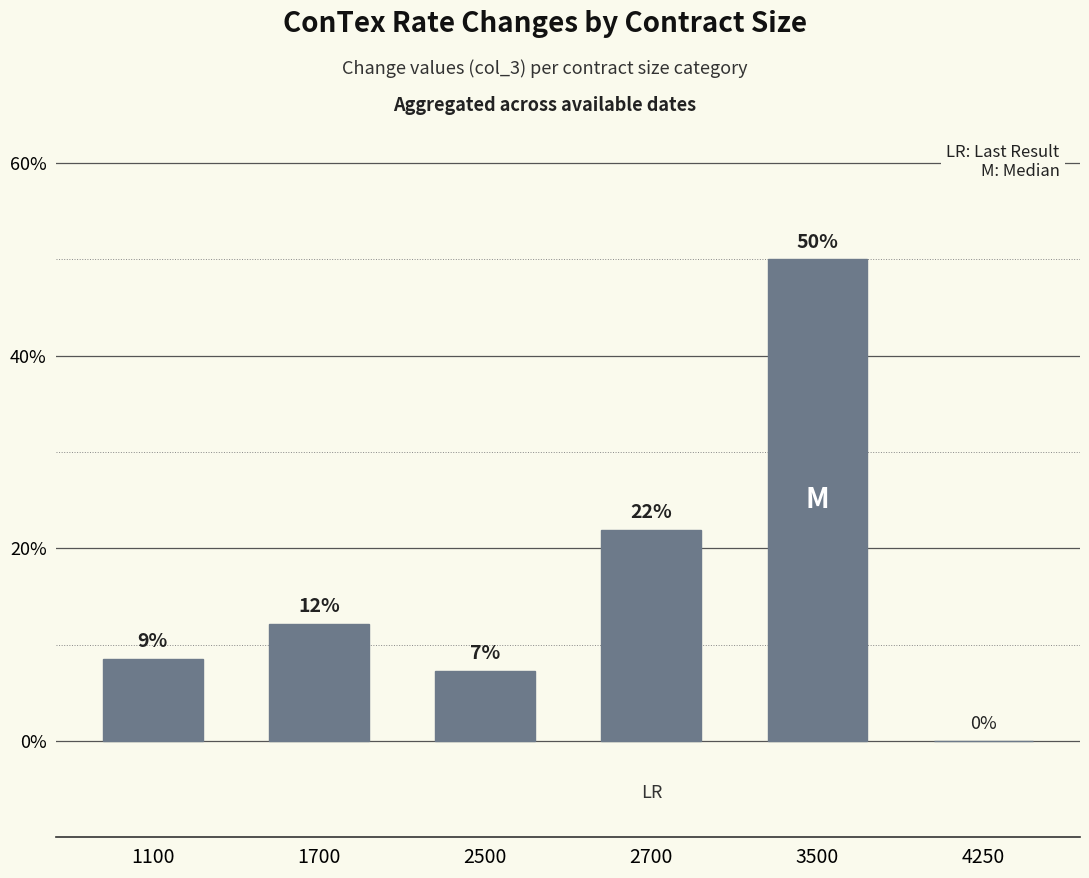

Are the bars horizontal?

No